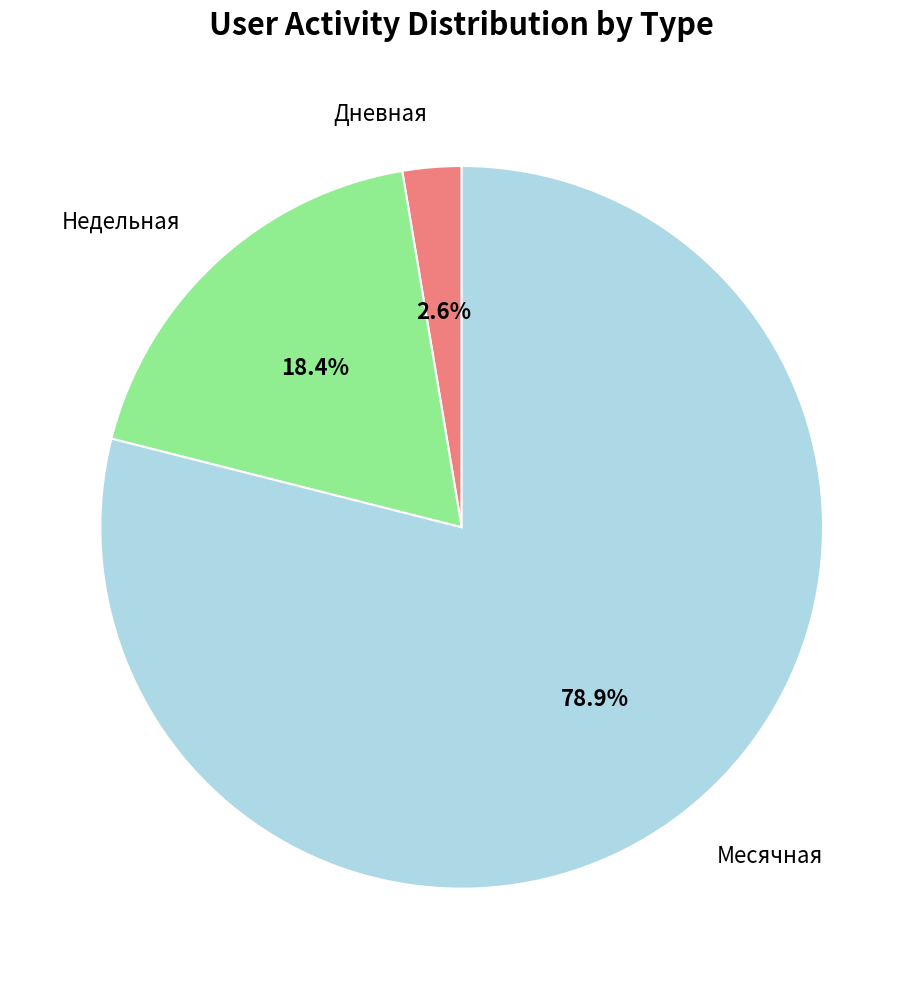

Between Месячная and Недельная, which is larger?

Месячная